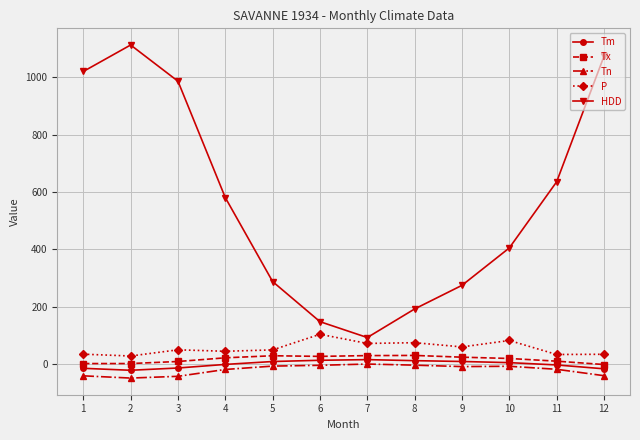

At which label is HDD closest to 602?

4